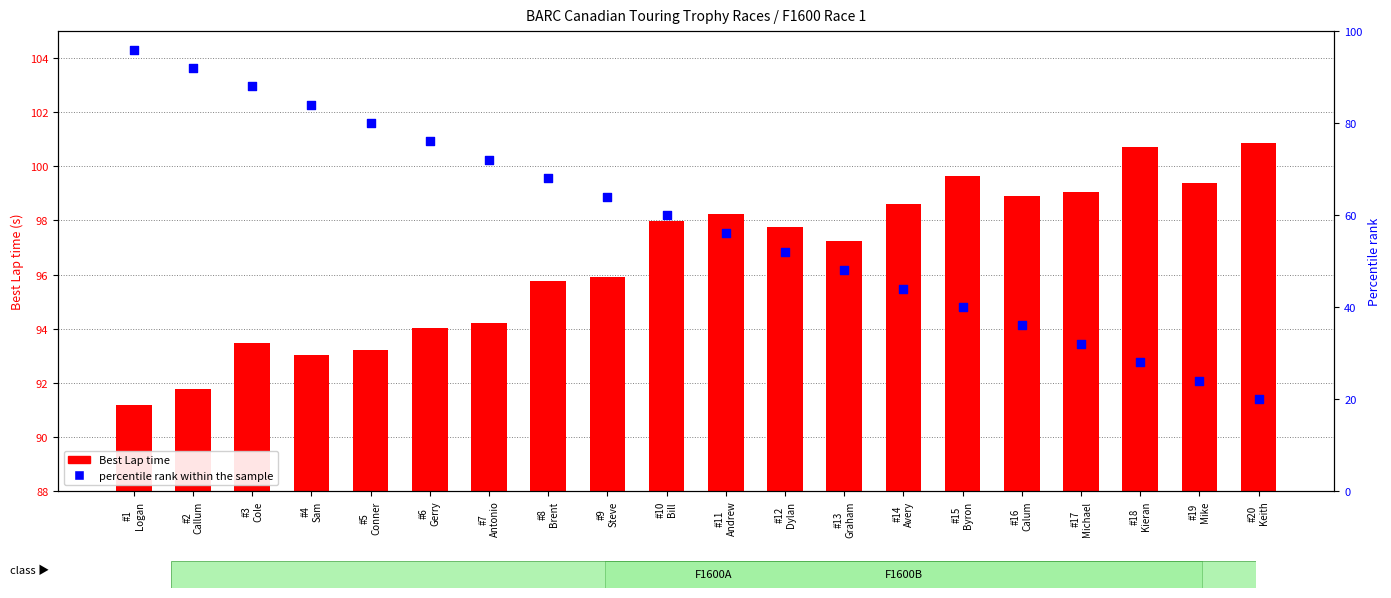

At how many categories does at least one series exceed 48?

20